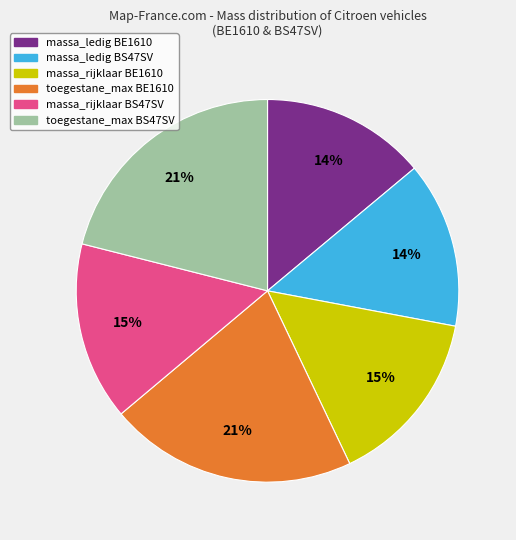

To the nearest percent, what is the difference between the largest and smallest slice percentages?

7%